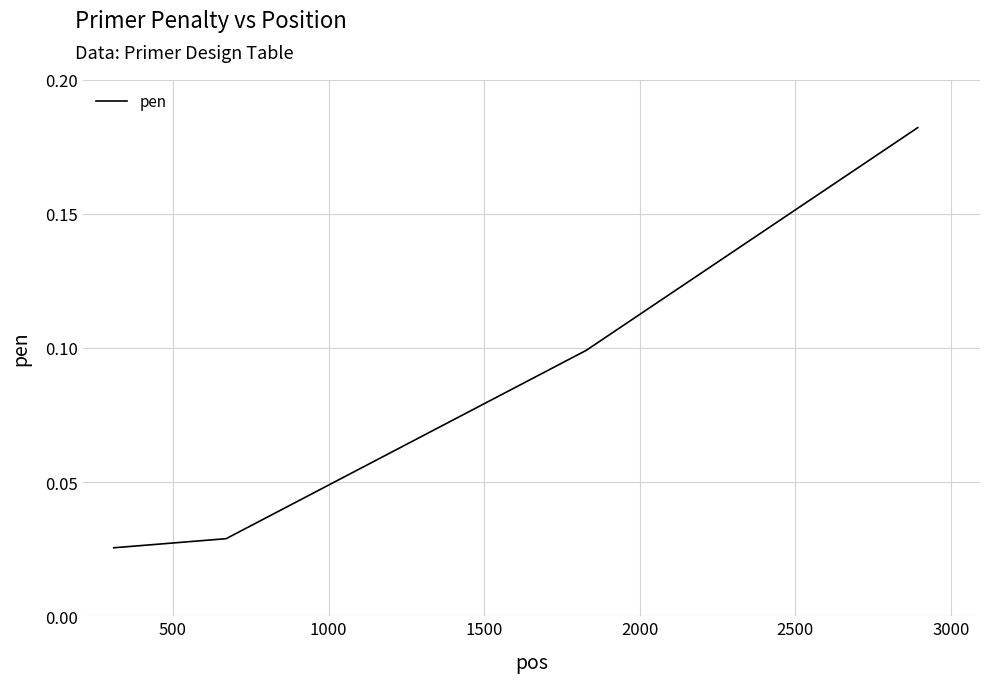

What is the sum of all values?

0.3